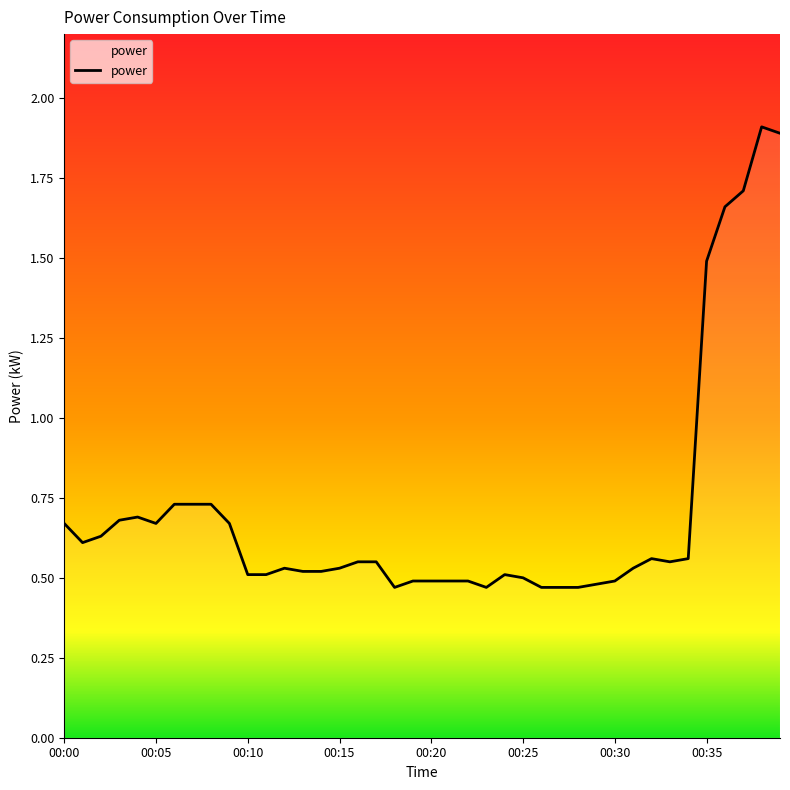

What is the difference between the maximum and minimum values?

1.4